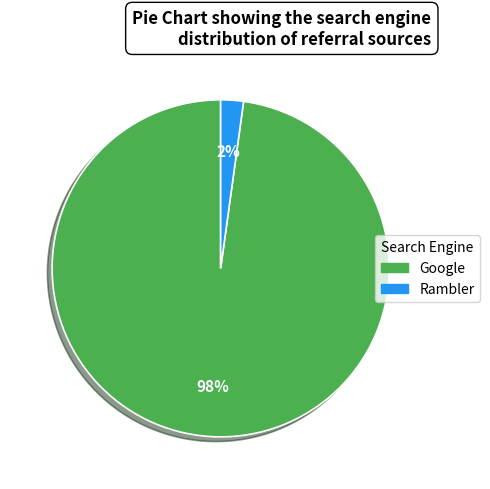

To the nearest percent, what is the average slice percentage?

50%